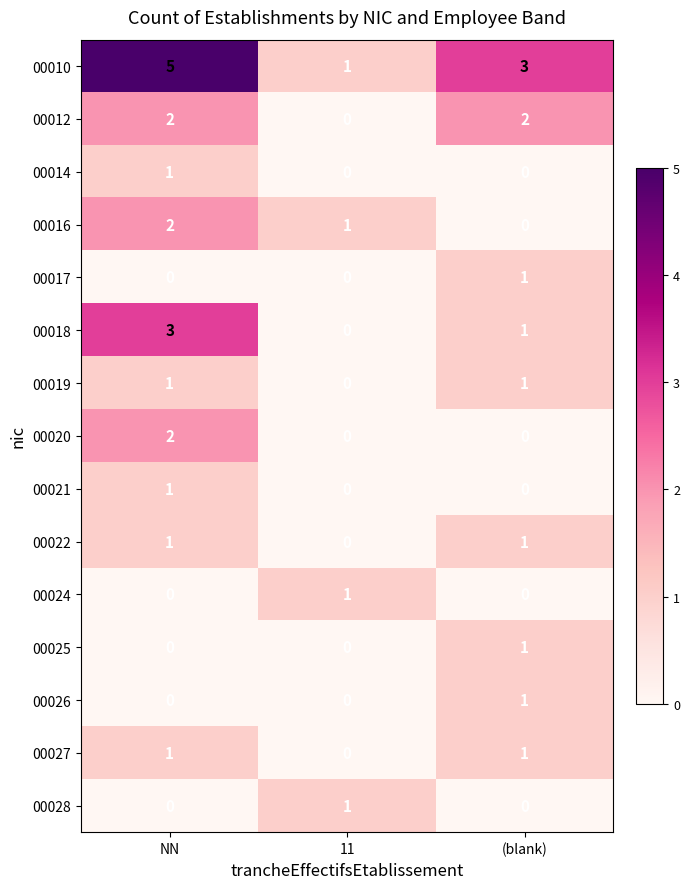

Which series has the largest range (max minus min)?

00010